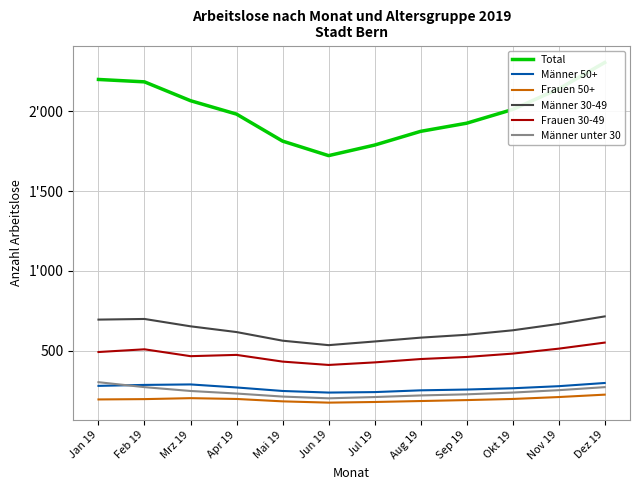

Rank the series by their maximum value, from highest to lowest.

Total, Männer 30-49, Frauen 30-49, Männer unter 30, Männer 50+, Frauen 50+